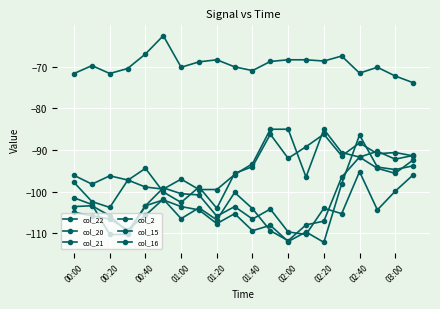

At which category does col_16 reach its first local valley?

00:20